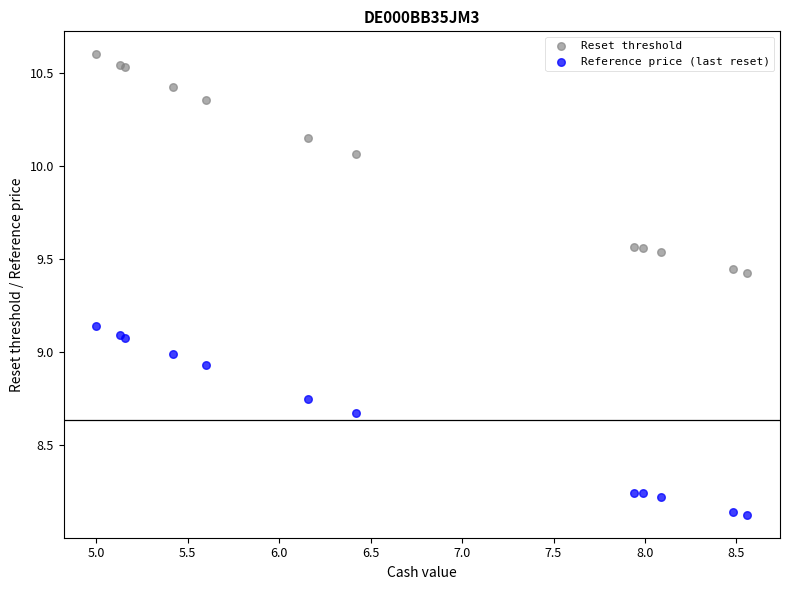

What is the X range (max minus min) for the scatter plot?

3.6